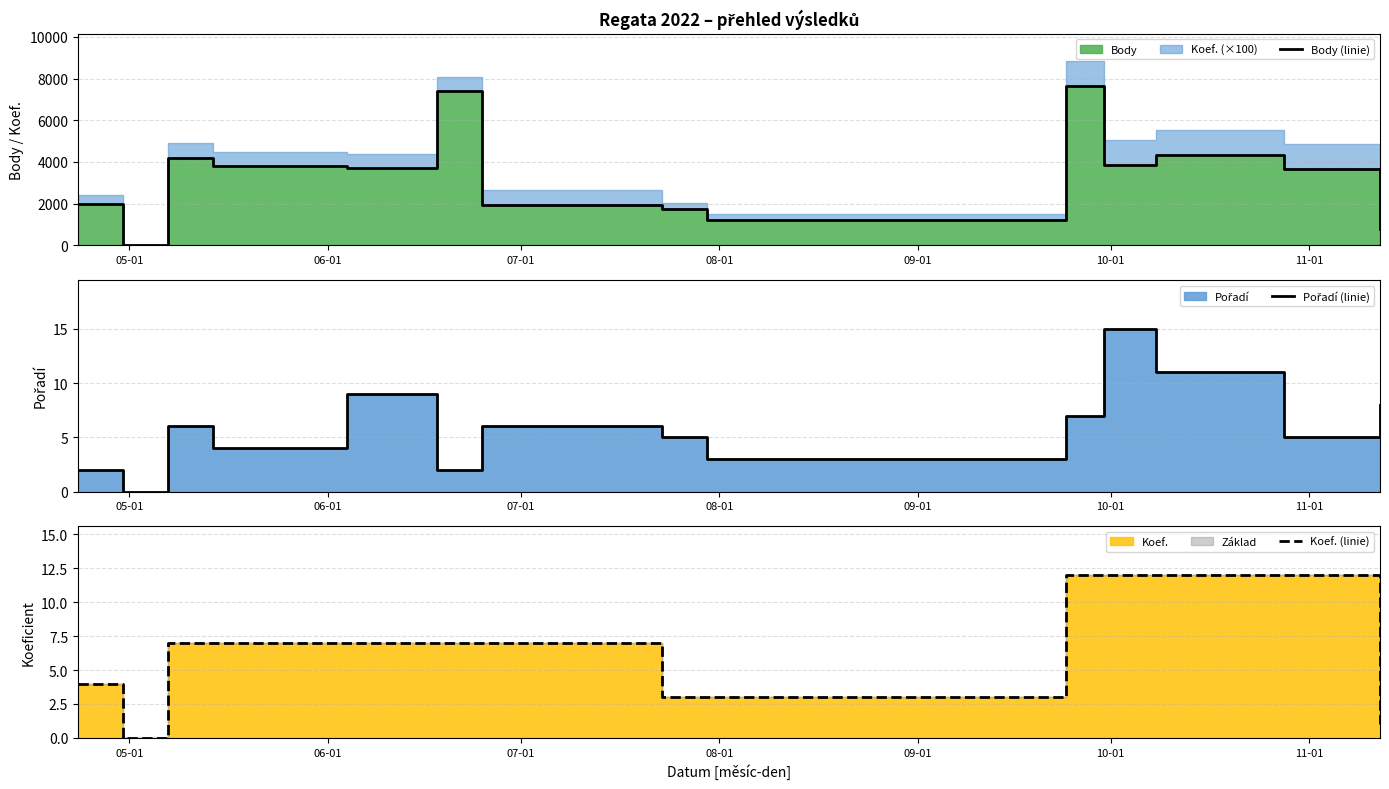

At how many categories does at least one series exceed 1184?

12